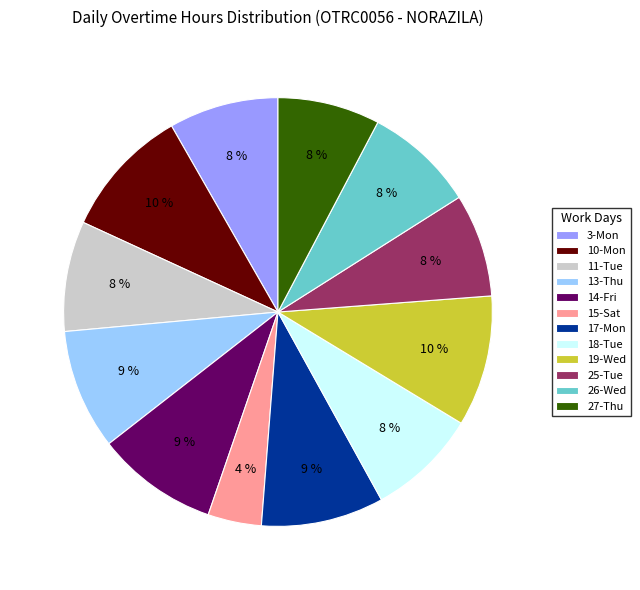

To the nearest percent, what is the difference between the 11-Tue and 19-Wed slice percentages?

2%